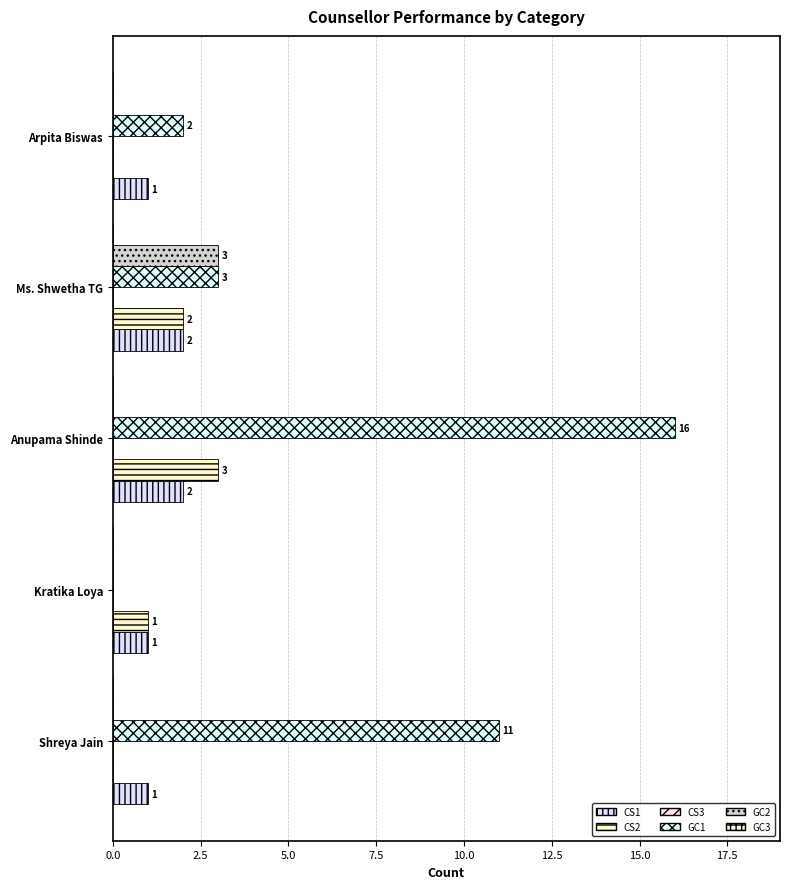

Which category has the highest value across all series?

Anupama Shinde